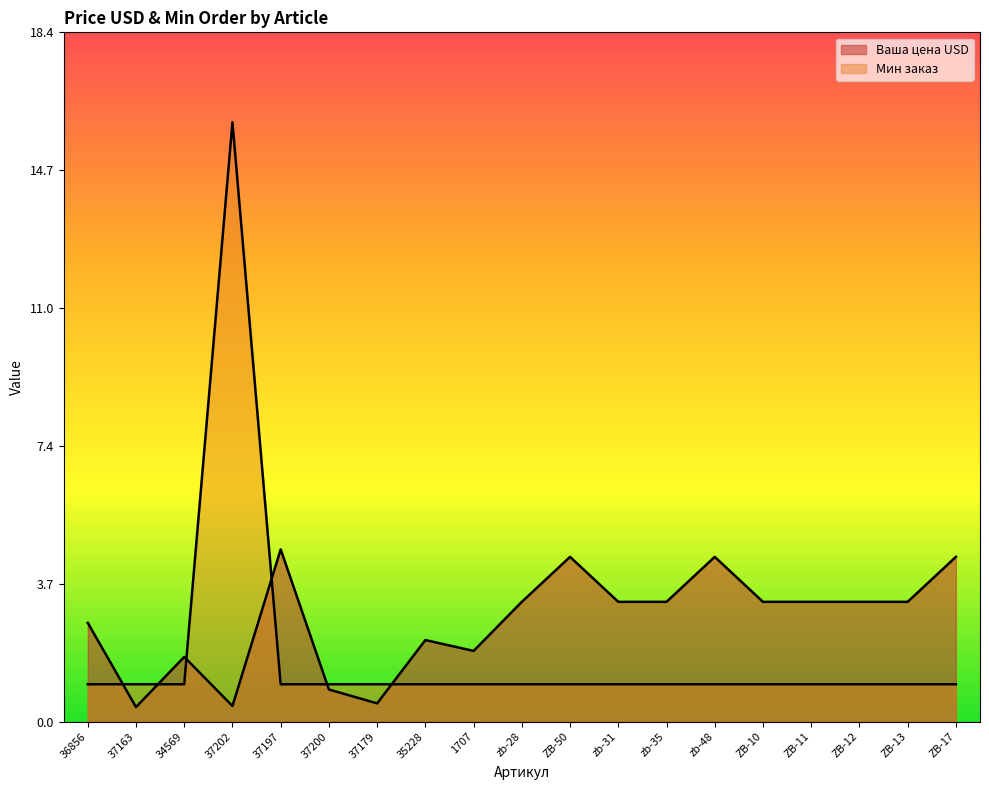

How many lines are shown in the chart?

2